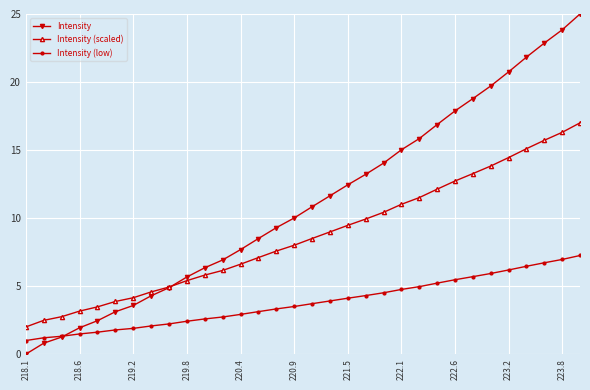

Rank the series by their average value, from lowest to highest.

Intensity (low), Intensity (scaled), Intensity